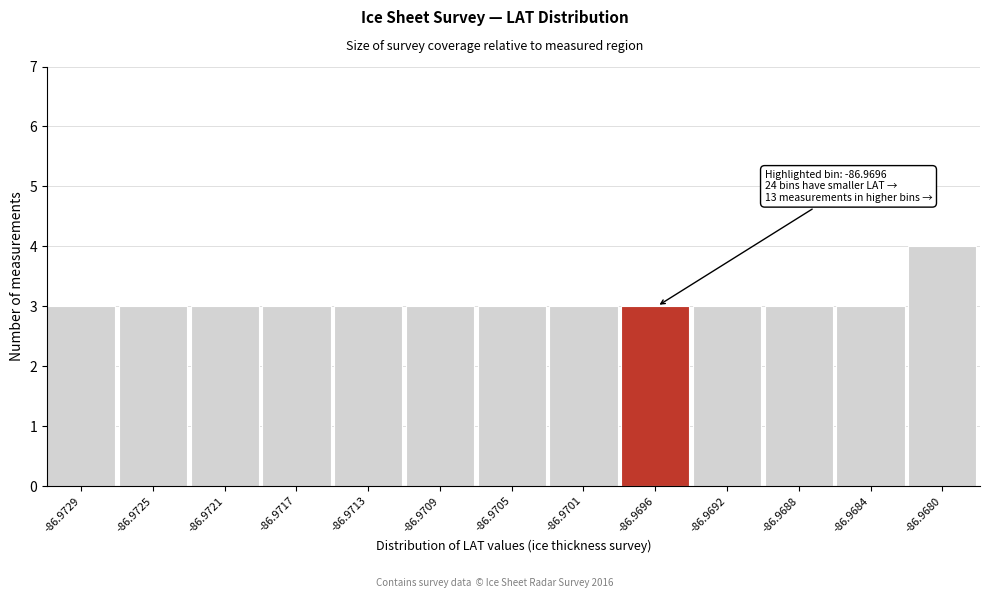

Reading left to right, transcribe all the data shown in this chart.

-86.9729=3	-86.9725=3	-86.9721=3	-86.9717=3	-86.9713=3	-86.9709=3	-86.9705=3	-86.9701=3	-86.9696=3	-86.9692=3	-86.9688=3	-86.9684=3	-86.9680=4